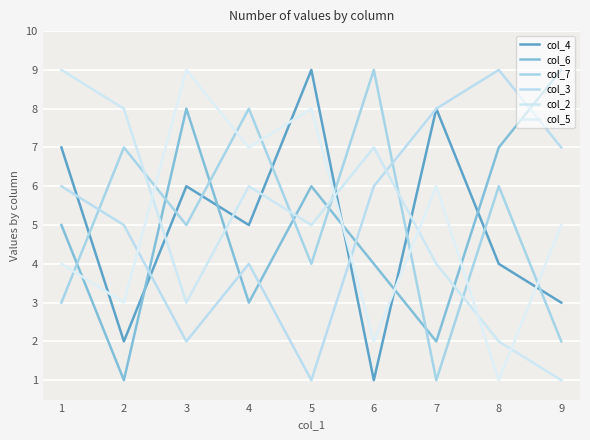

At which label is col_5 closest to 5?

9